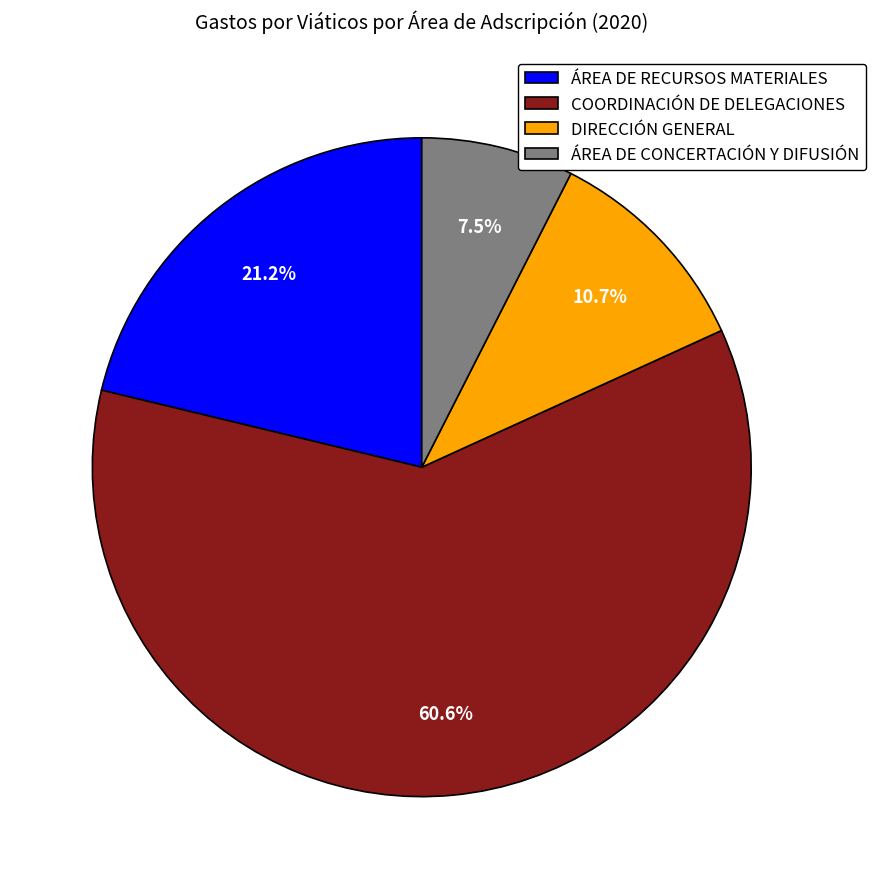

How many slices are in this pie chart?

4